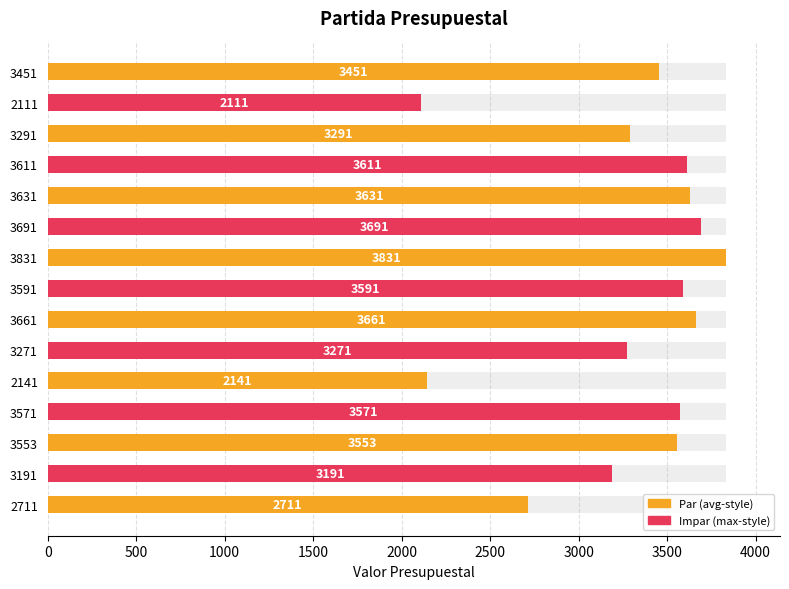

What is the sum of all values?

49307